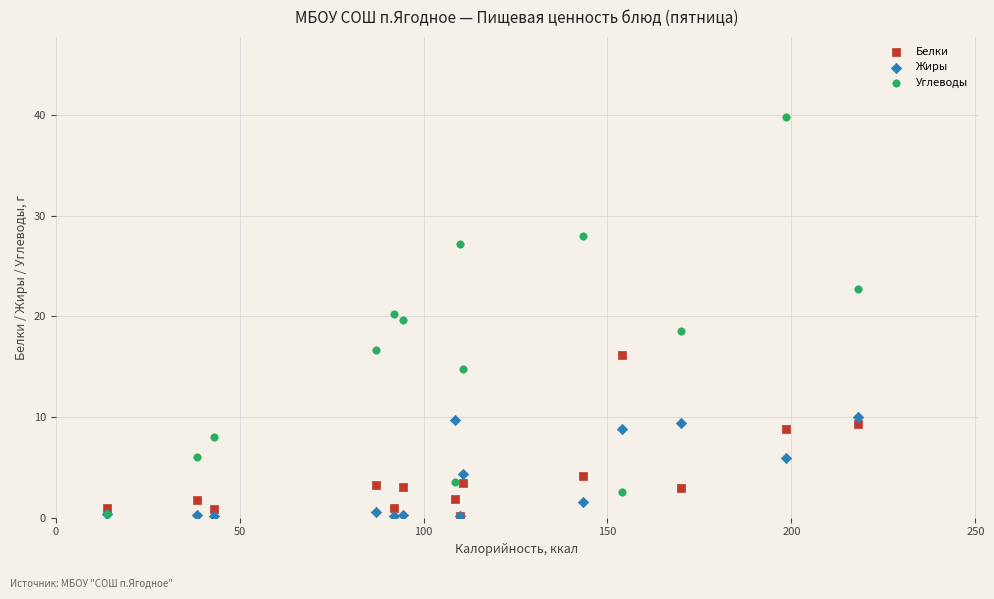

What are all the series names shown in the legend?

Белки, Жиры, Углеводы